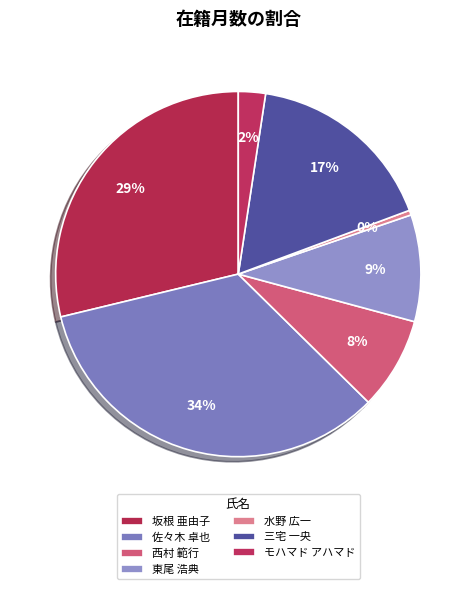

How many slices are in this pie chart?

7